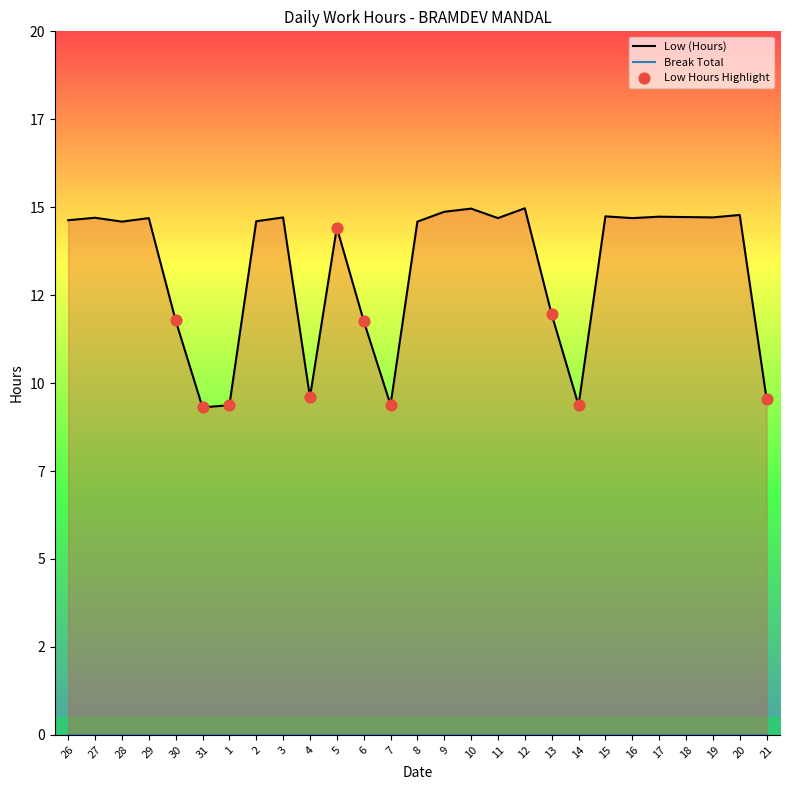

Approximately how many times larger is the value at 27 compared to 26?

1.0